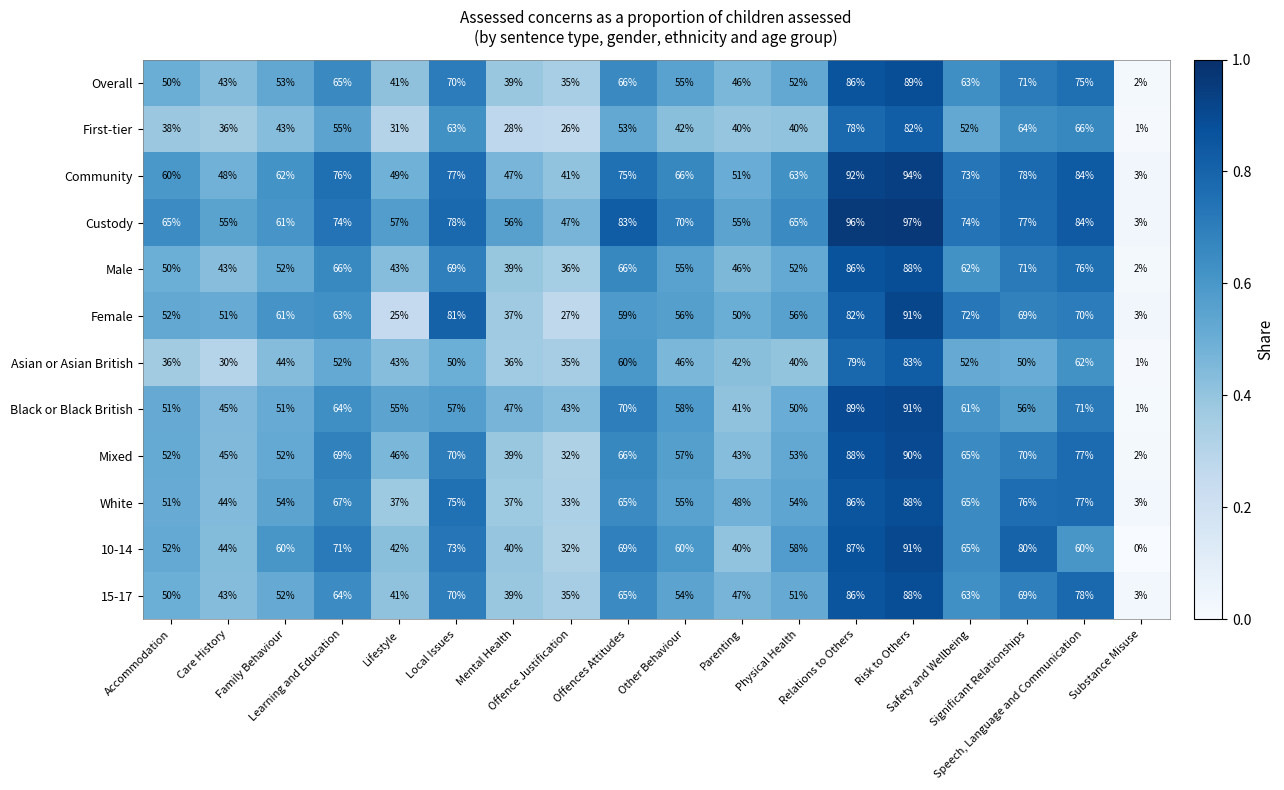

Which series has the widest spread of values?

Custody